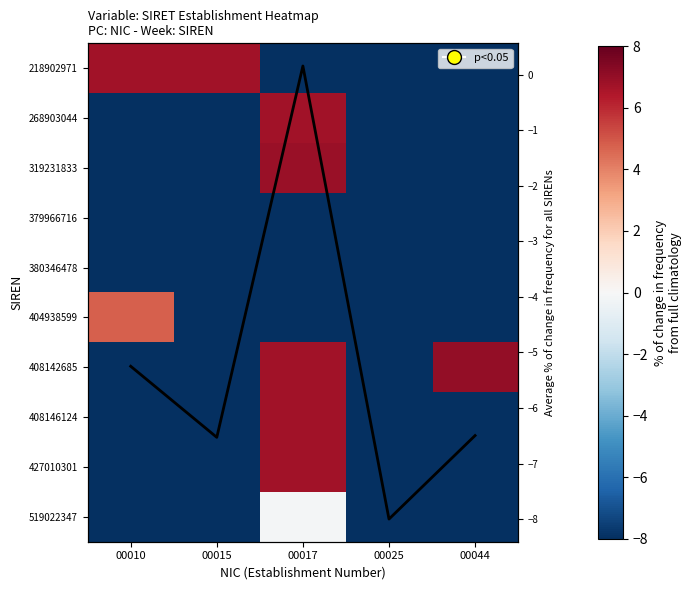

How many distinct data groups are displayed?

11